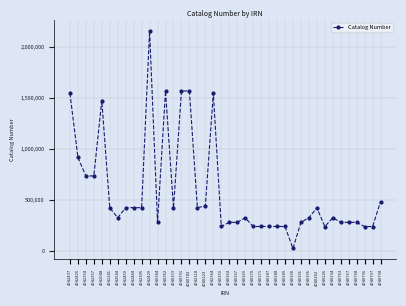

What is the value of the 36th point from the left?

279905